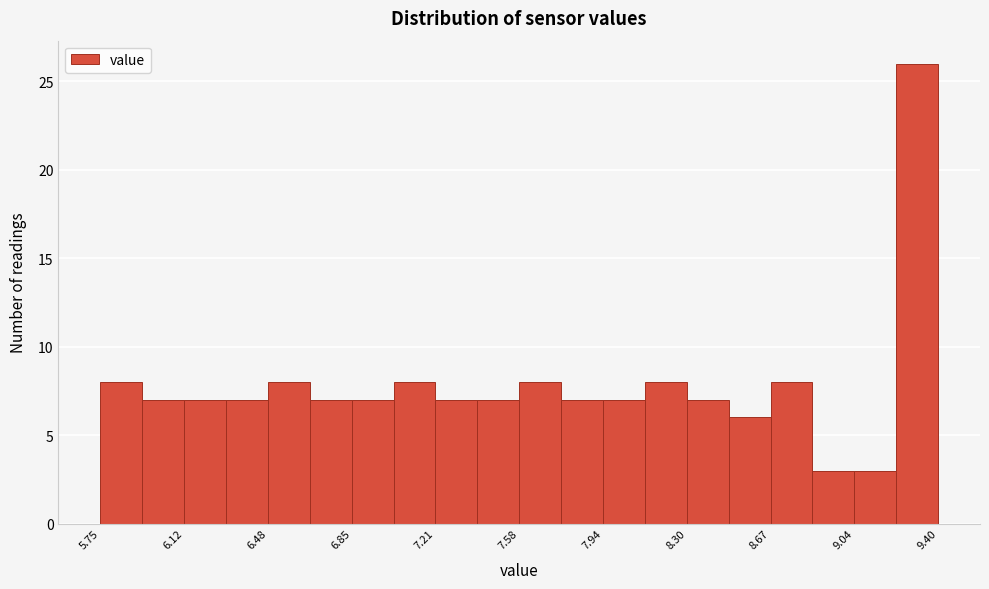

Around what value on the x-axis is the tallest bar? Give the approximate position of its centre, as read against the axis.

9.30